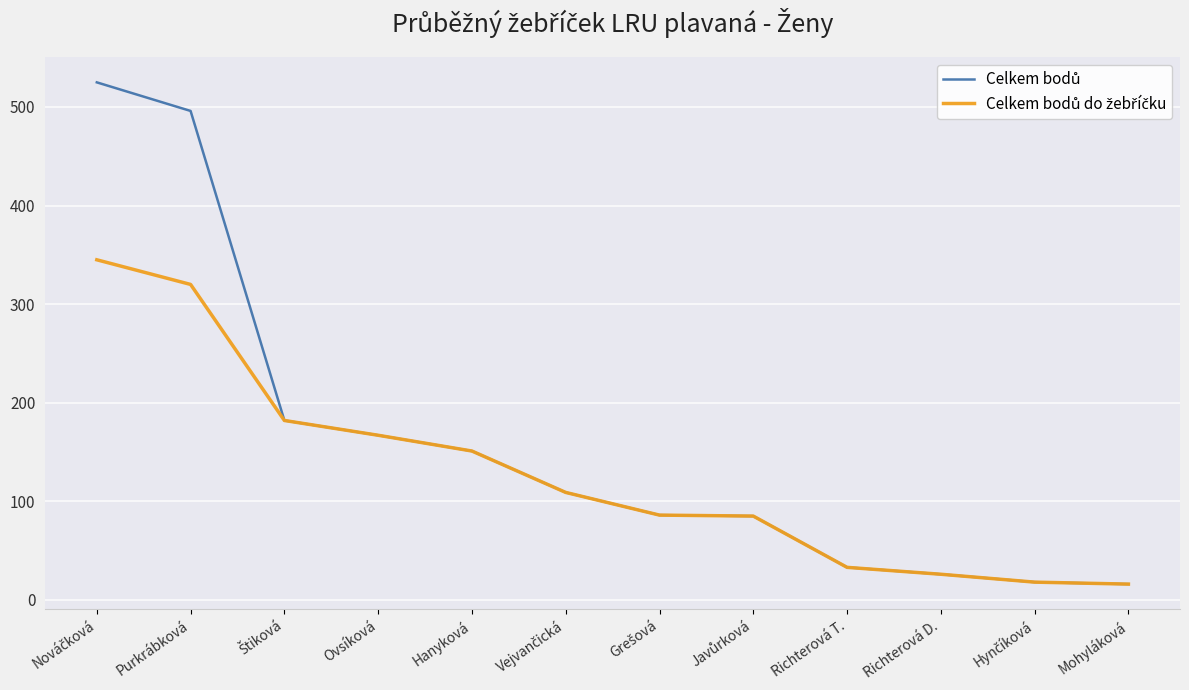

What is the greatest value displayed?

525